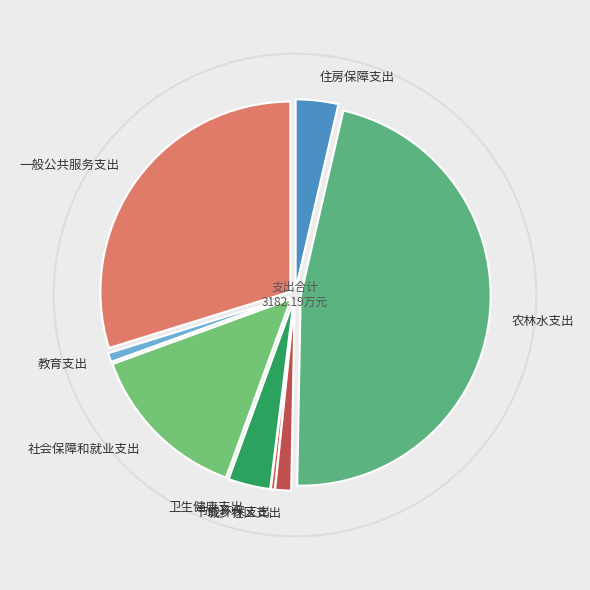

Count the number of slices in the pie.

8